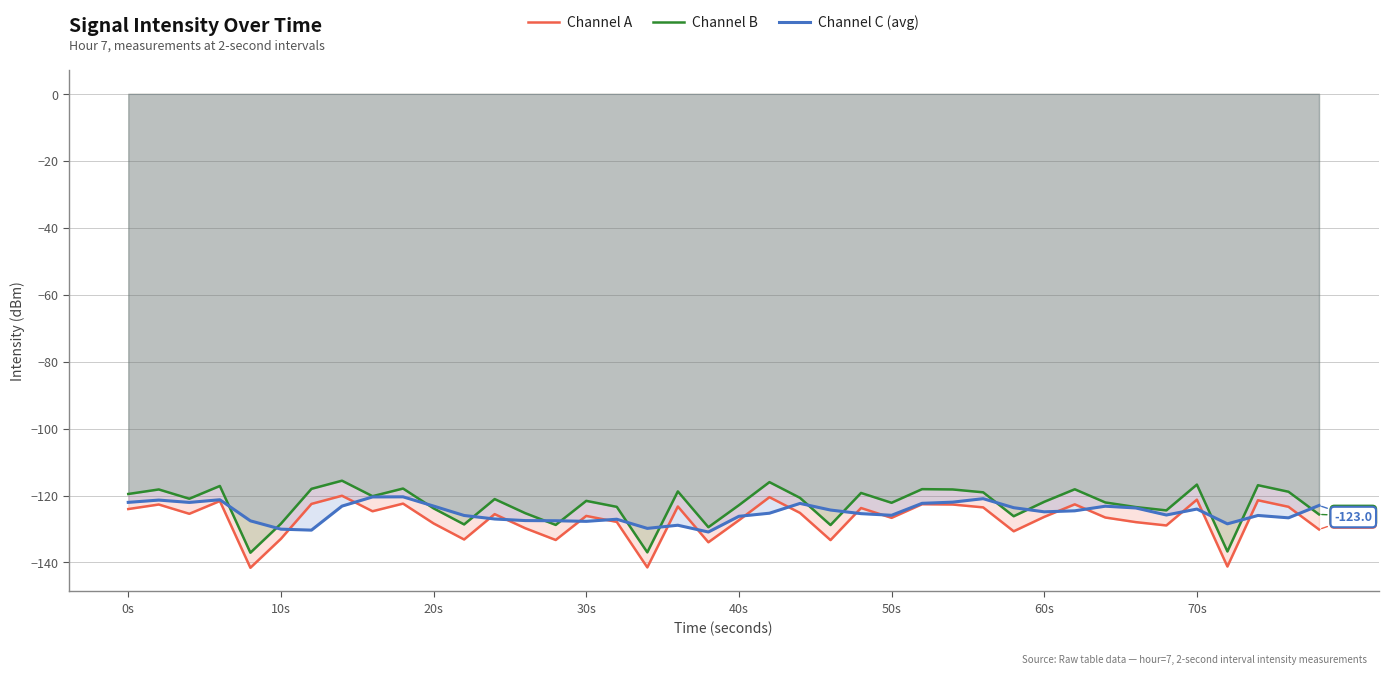

What is the maximum value for Channel A?

-120.1